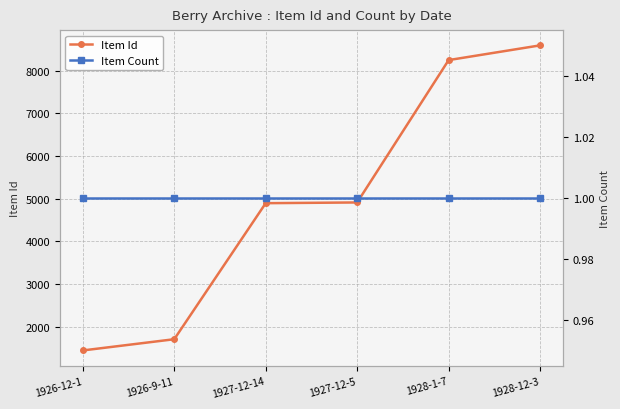

List the series in order of their overall mean, highest first.

Item Id, Item Count